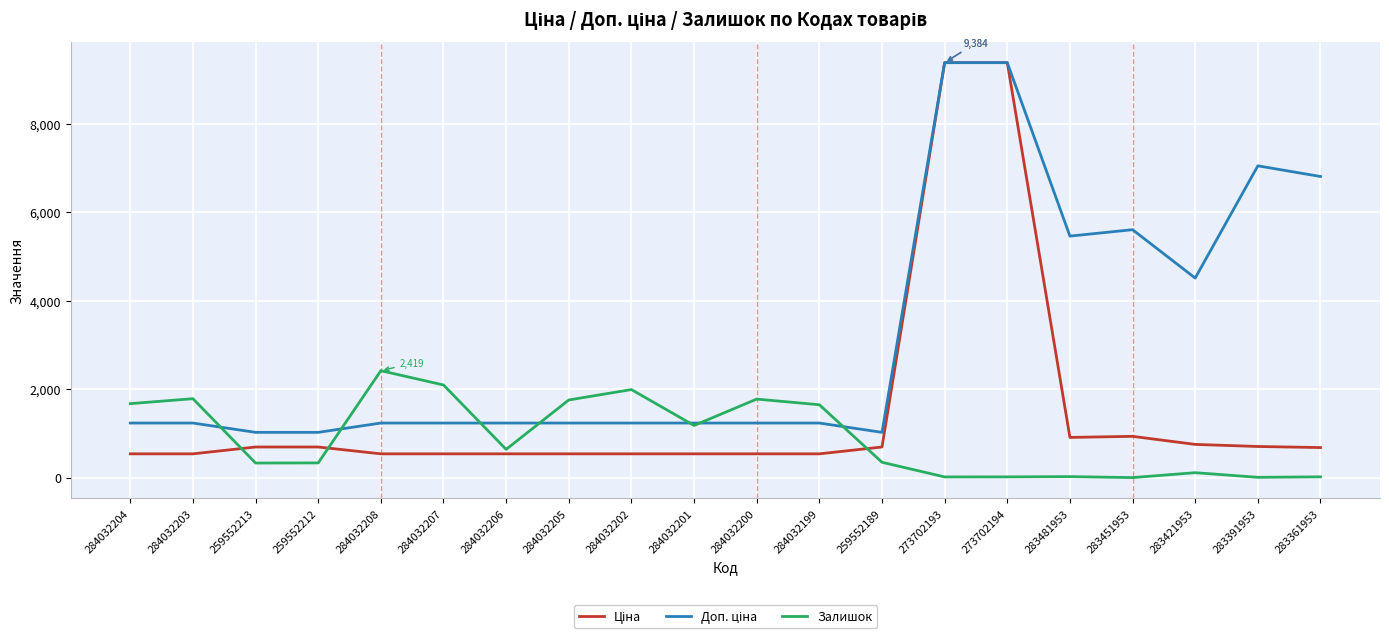

True or false: Залишок has a value of 2096.0 at 284032207.

True